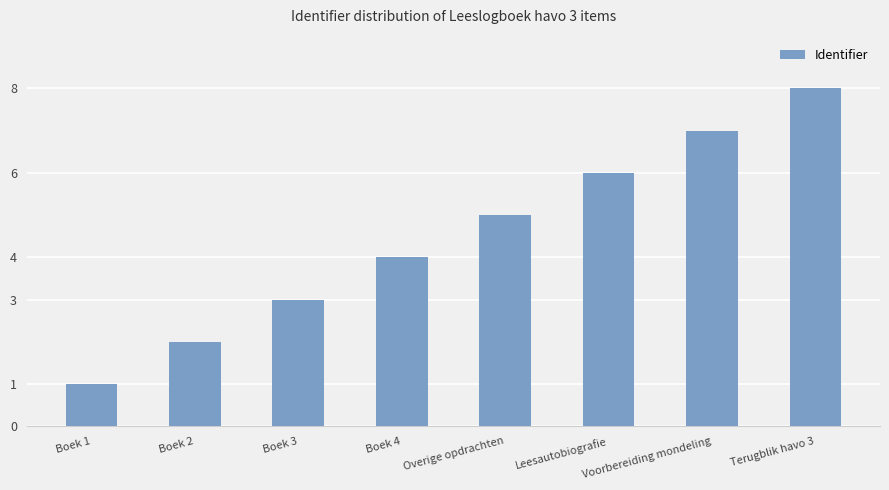

Which label corresponds to the largest value in the chart?

Terugblik havo 3